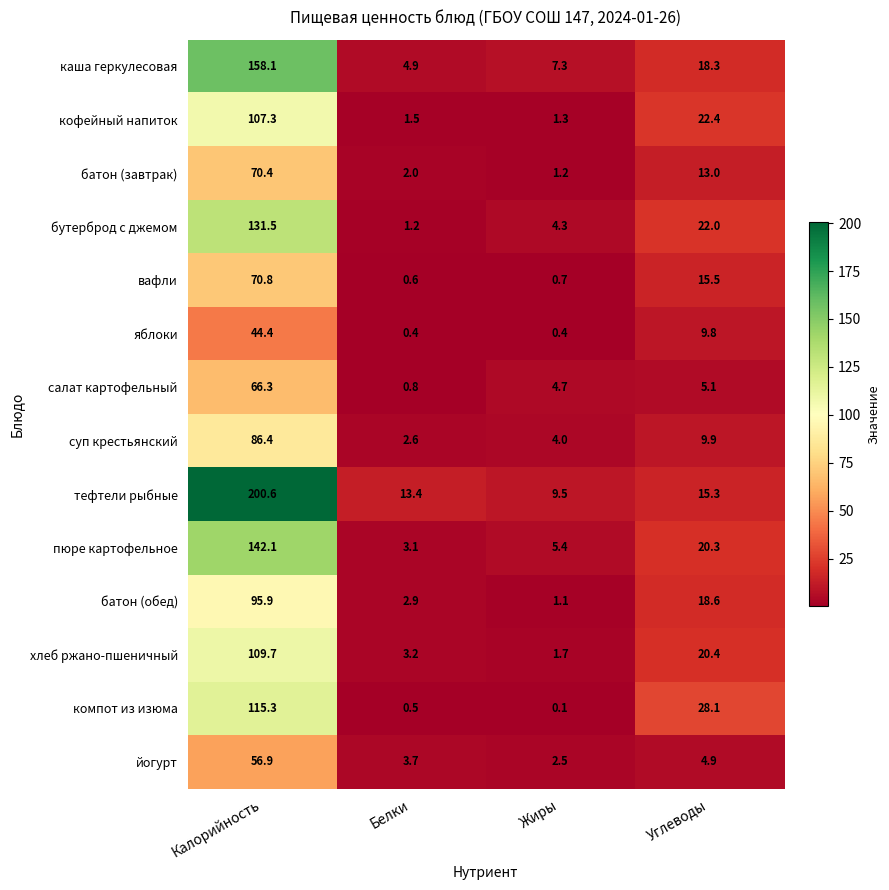

What is the sum of the компот из изюма values at Жиры and Белки?

0.6